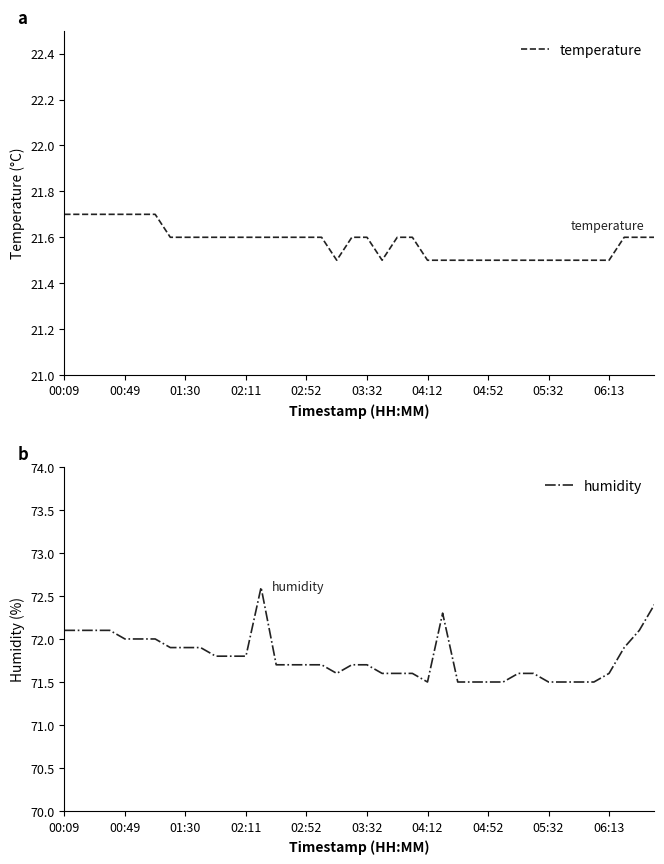

True or false: temperature has a value of 35.4 at 21.

False